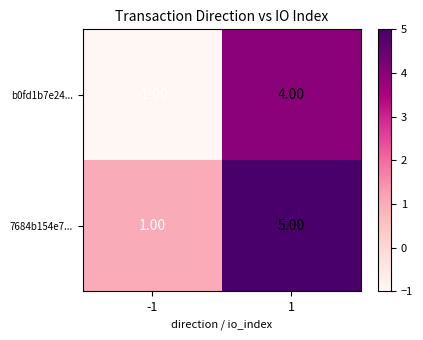

List the series in order of their overall mean, highest first.

7684b154e7..., b0fd1b7e24...